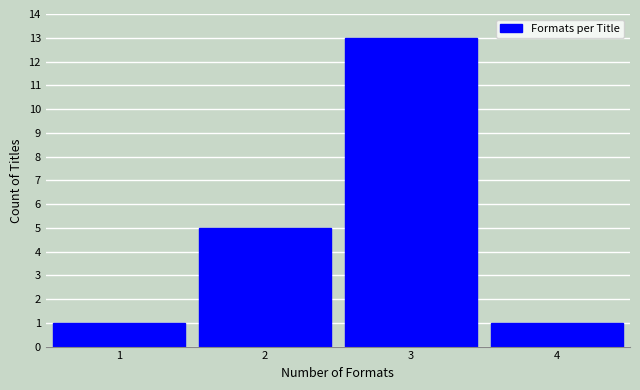

Reading left to right, transcribe all the data shown in this chart.

1	5	13	1